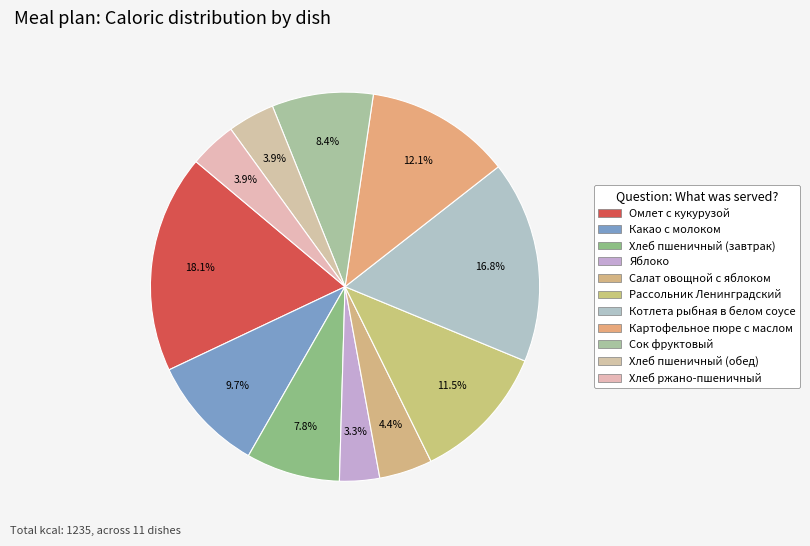

How many segments does this pie chart have?

11